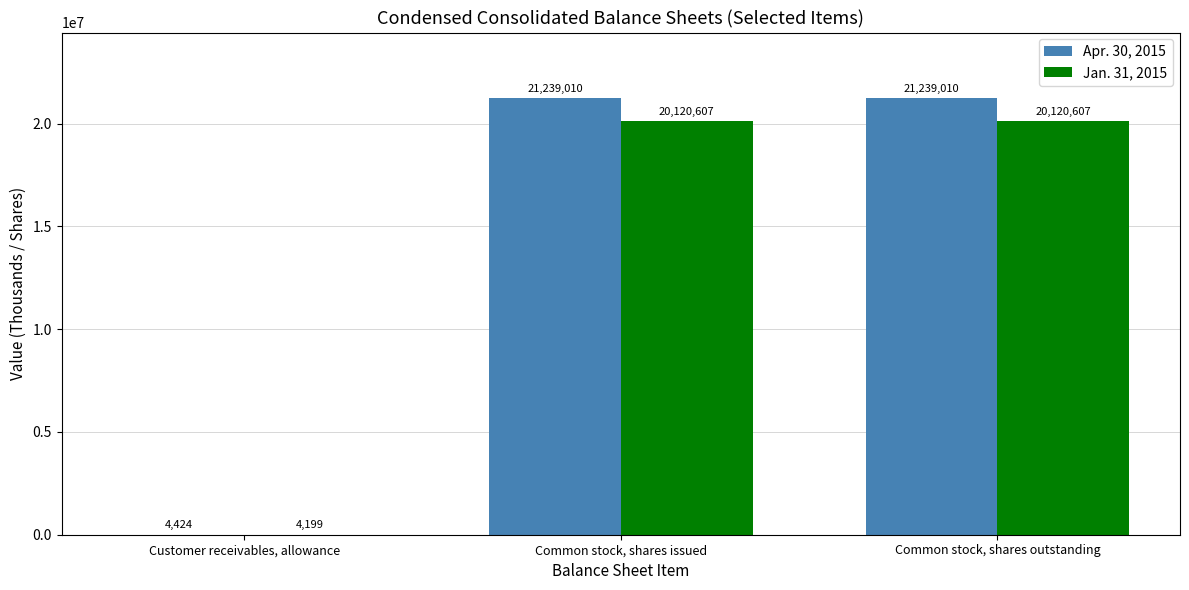

What is the total value across all series at Customer receivables, allowance?

8623